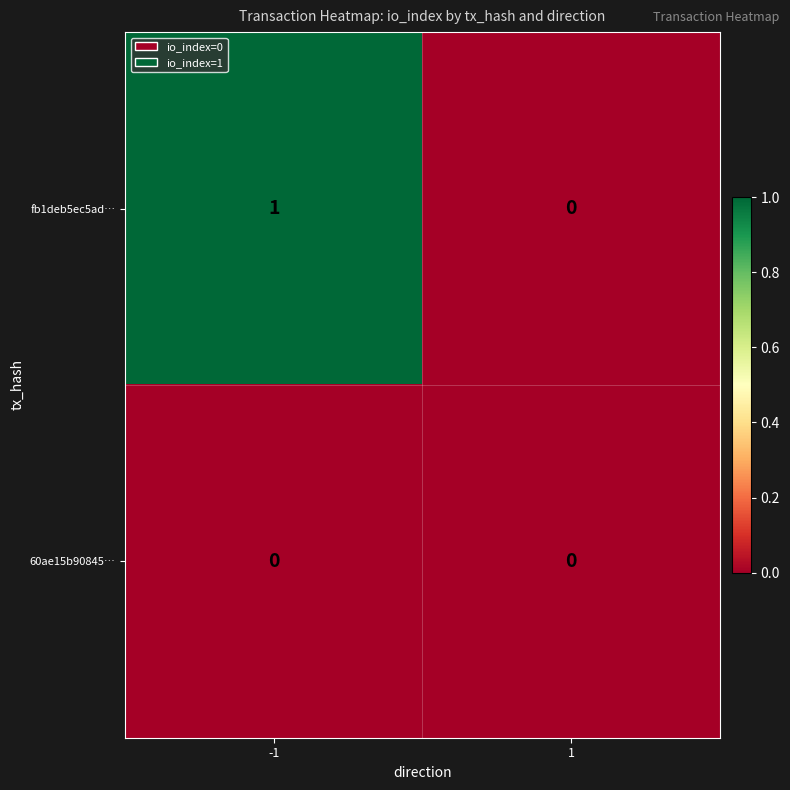

Which series has the widest spread of values?

fb1deb5ec5ad…